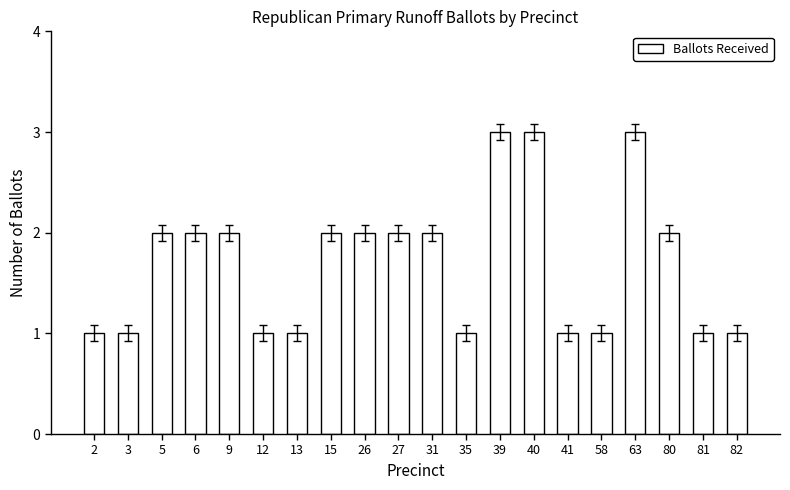

True or false: the data shows 5 at 40.

False